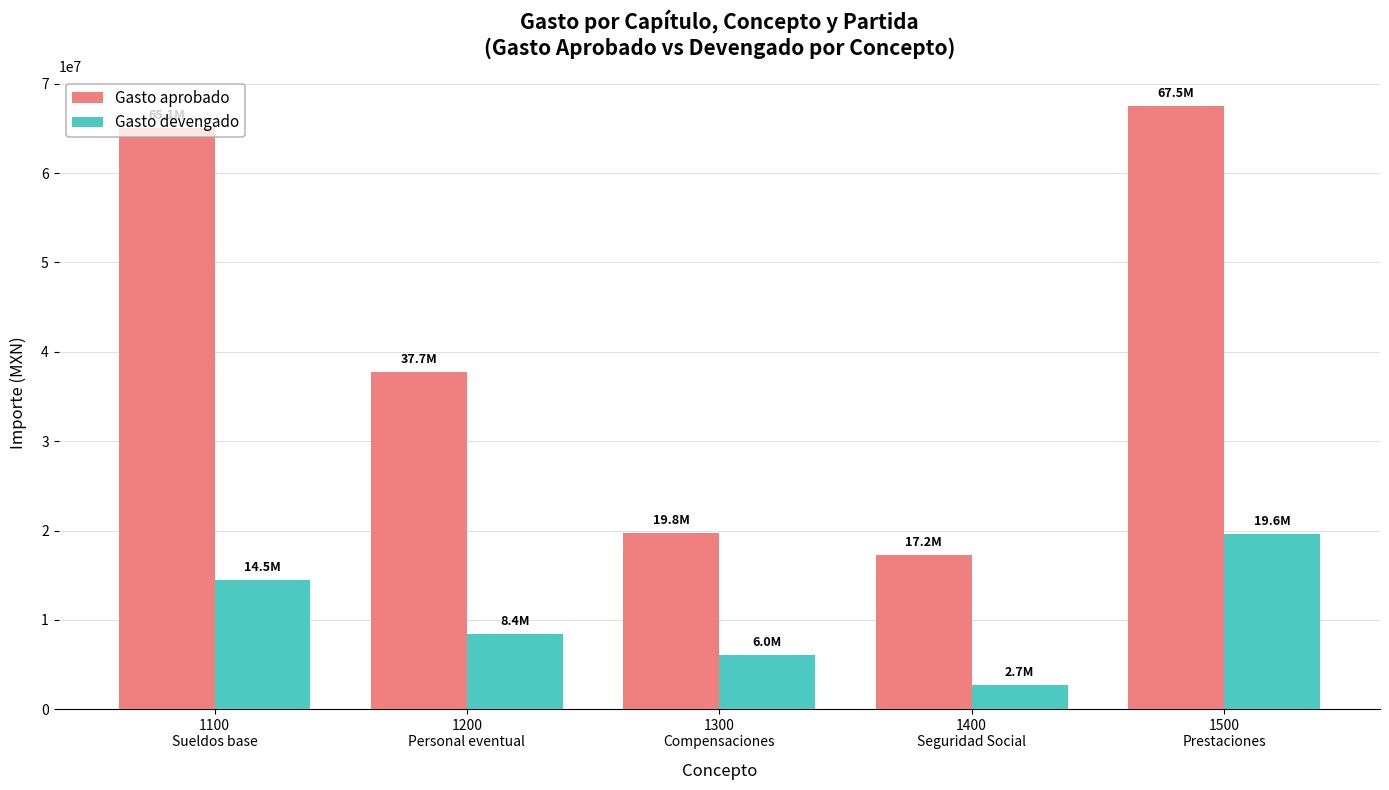

Reading right to left, extract all data points from this chart.

Gasto aprobado: 1500
Prestaciones=67509861.0	1400
Seguridad Social=17241879.0	1300
Compensaciones=19768760.0	1200
Personal eventual=37735125.0	1100
Sueldos base=65067965.0
Gasto devengado: 1500
Prestaciones=19622708.1	1400
Seguridad Social=2672465.8	1300
Compensaciones=6035745.5	1200
Personal eventual=8420695.0	1100
Sueldos base=14476786.2